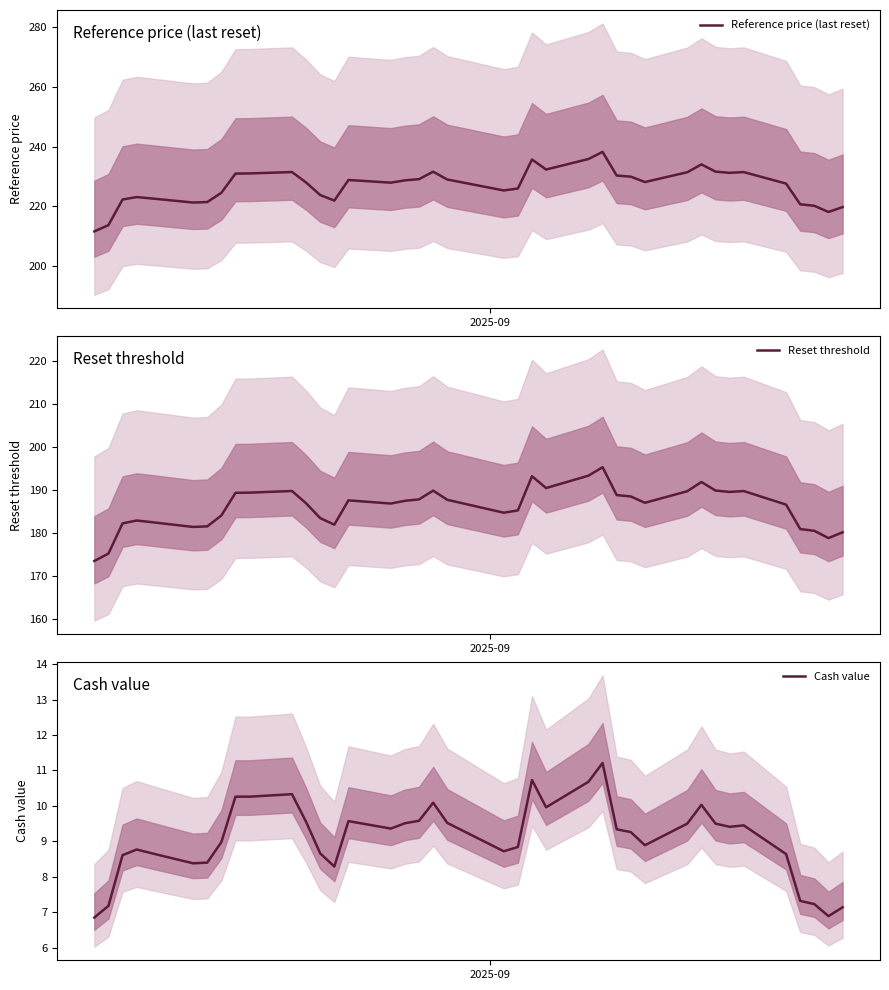

How many lines are shown in the chart?

3